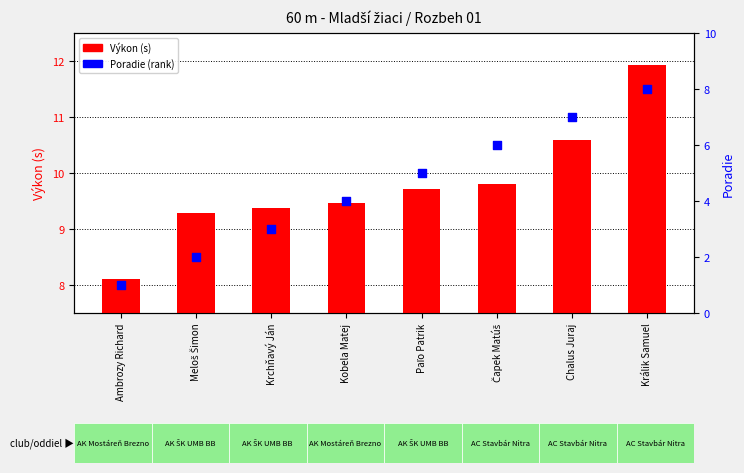

Which series has the largest total across all categories?

Výkon (s)